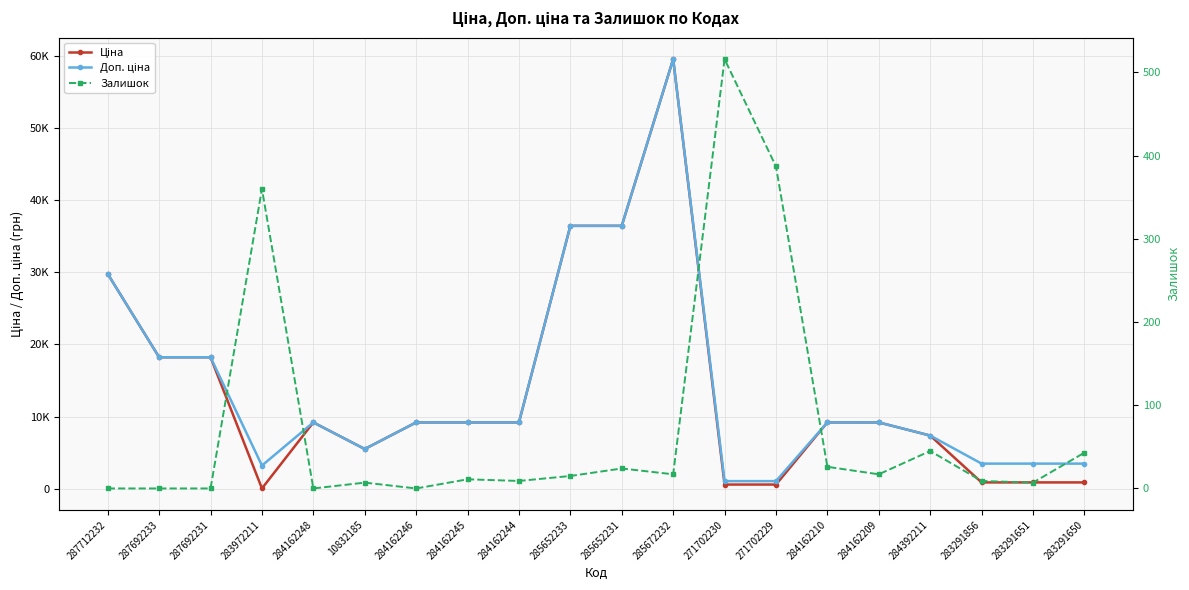

Between 284162248 and 284162244, which series saw the biggest shift?

Залишок